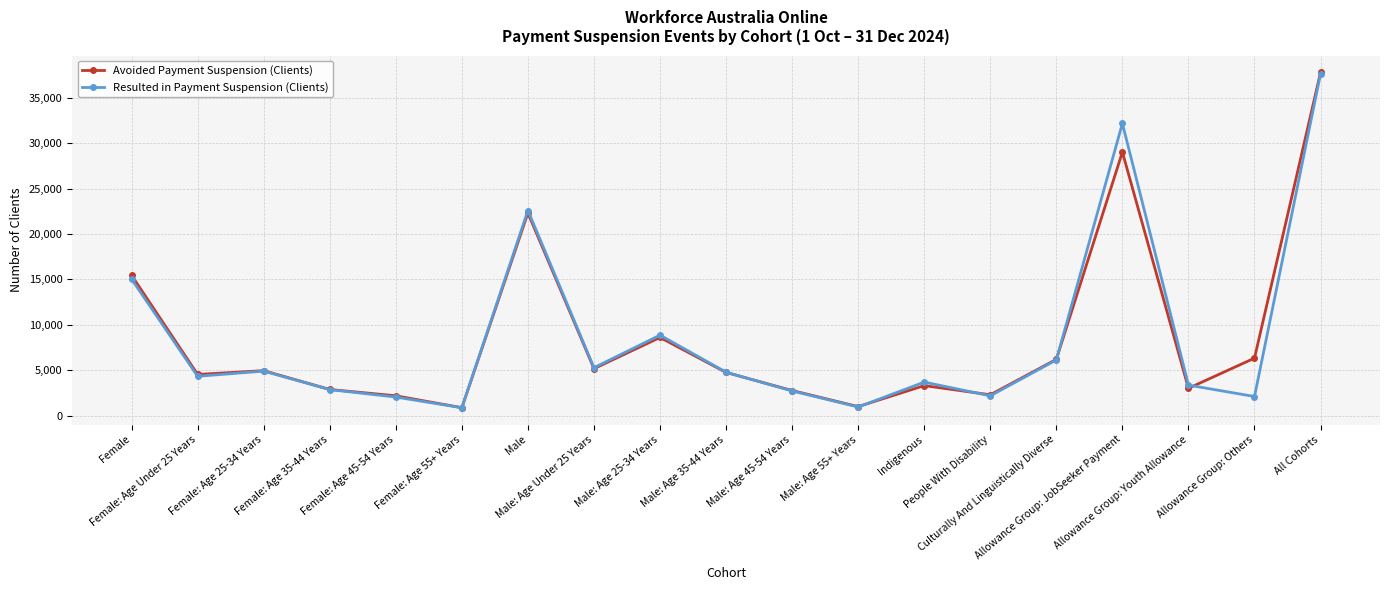

What is the minimum value for Avoided Payment Suspension (Clients)?

885